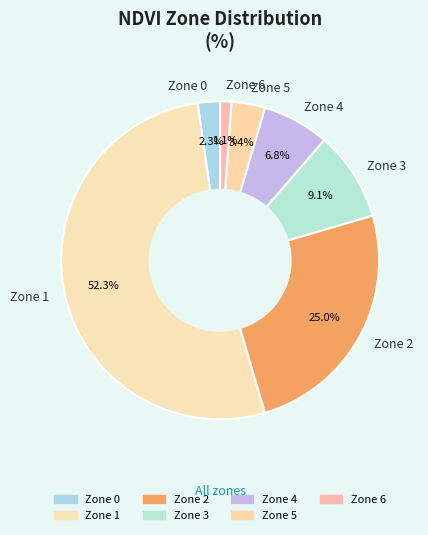

Rank the categories by value from highest to lowest.

Zone 1, Zone 2, Zone 3, Zone 4, Zone 5, Zone 0, Zone 6